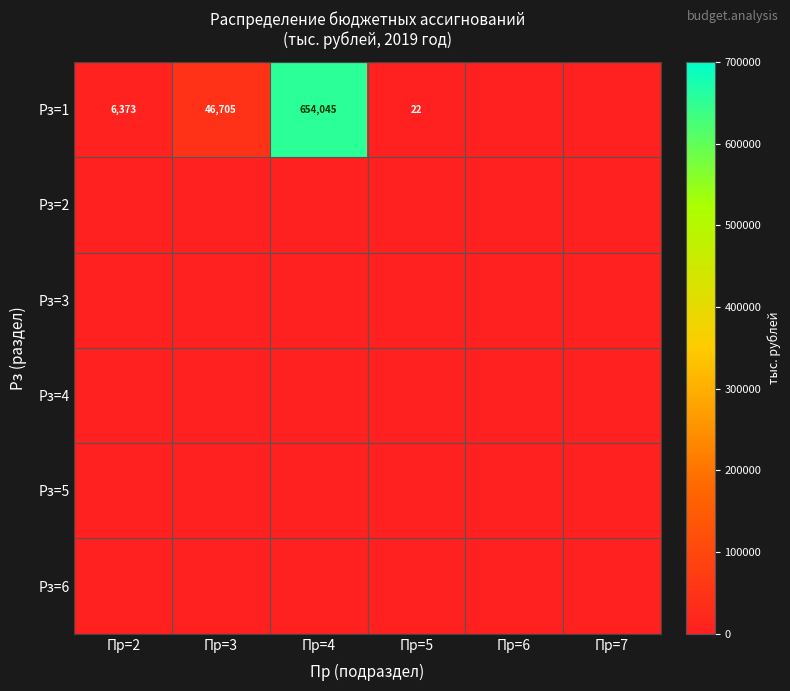

Is the value of Рз=3 at Пр=2 greater than the value of Рз=6 at Пр=7?

No